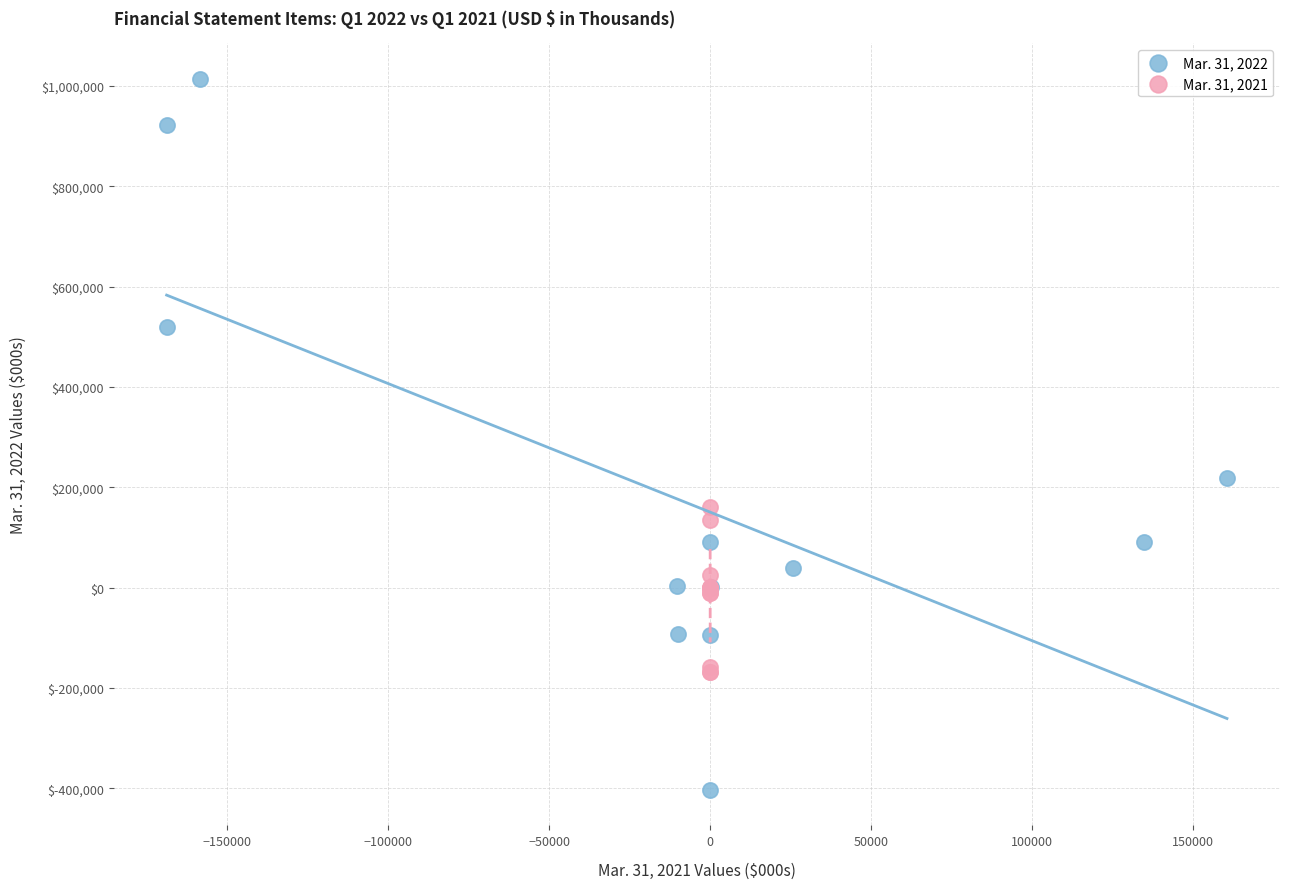

Which series has the largest Y range (max minus min)?

Mar. 31, 2022